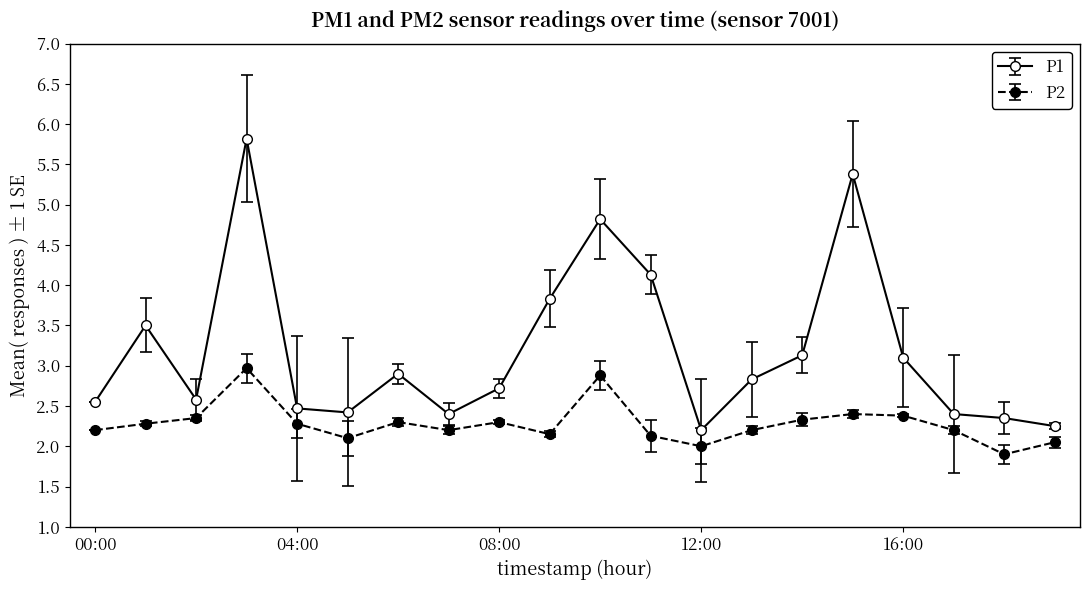

How many data points does each series have?

20